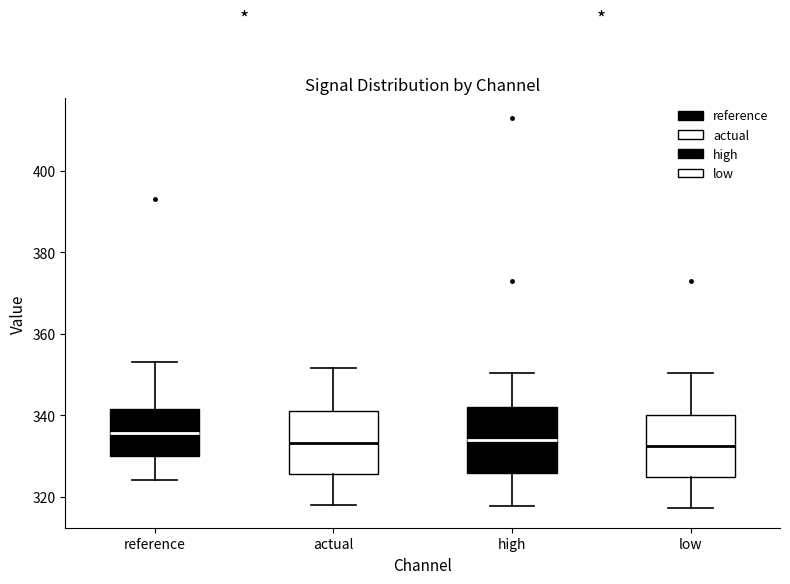

Where does the lower whisker of the box for low end on the y-axis? The values are not printed on the chart, so give them approximately, as read against the axis.

318